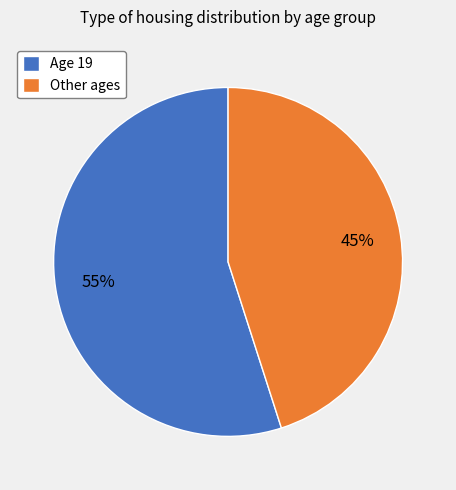

Between Other ages and Age 19, which is larger?

Age 19